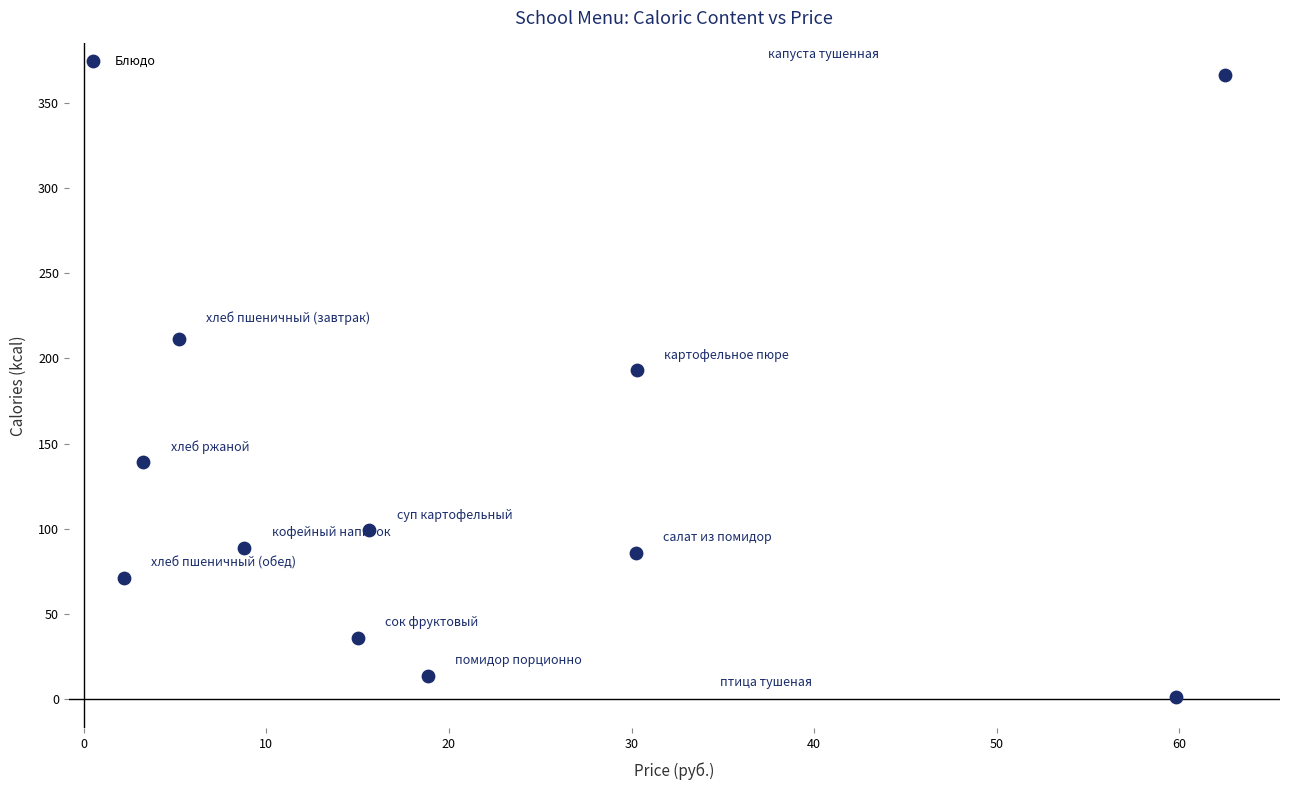

What is the range of Y values (max minus min)?

365.4